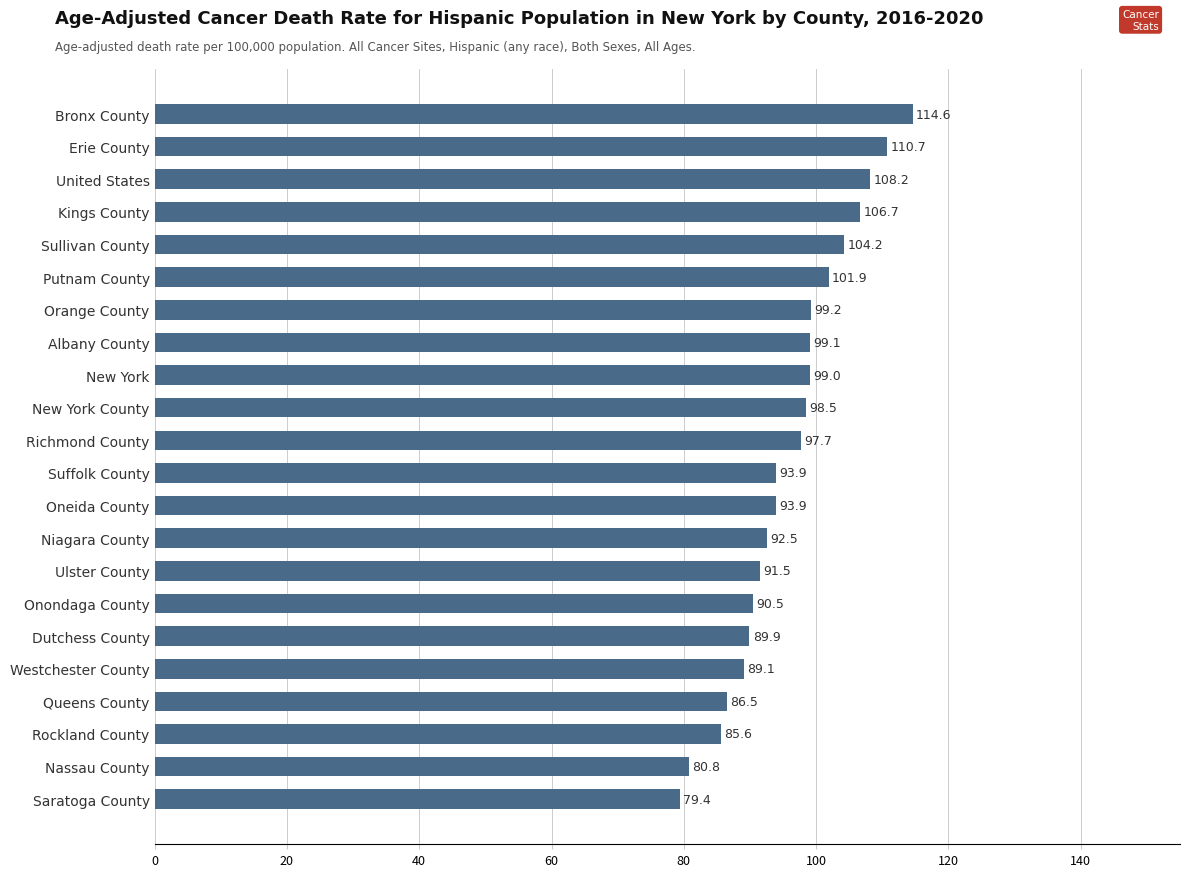

Read the value at Saratoga County.

79.4